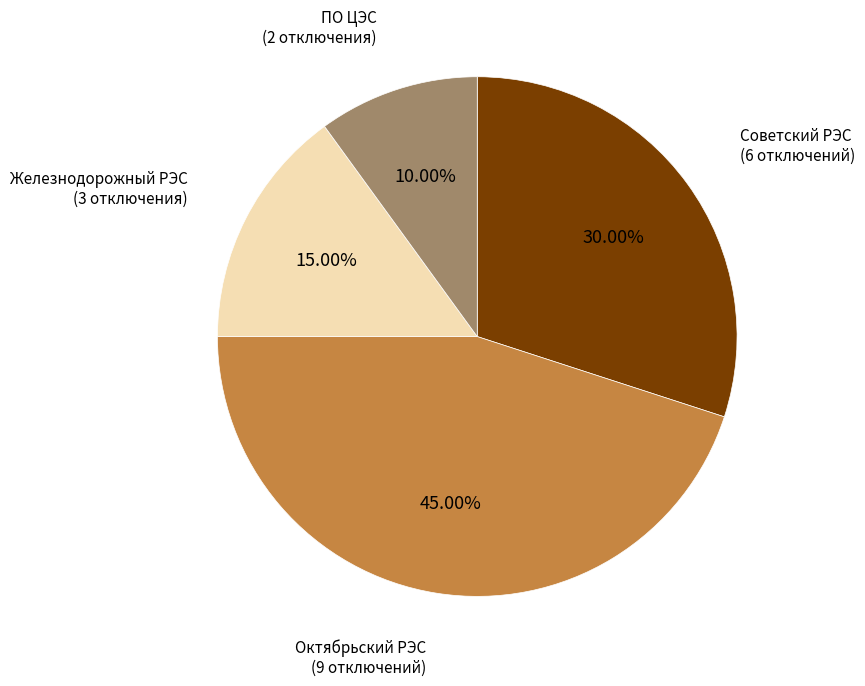

Does any single category account for the majority?

No